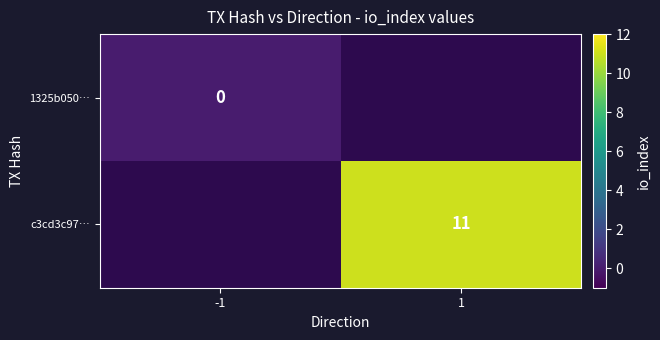

True or false: c3cd3c97… has a value of 15 at 1.

False